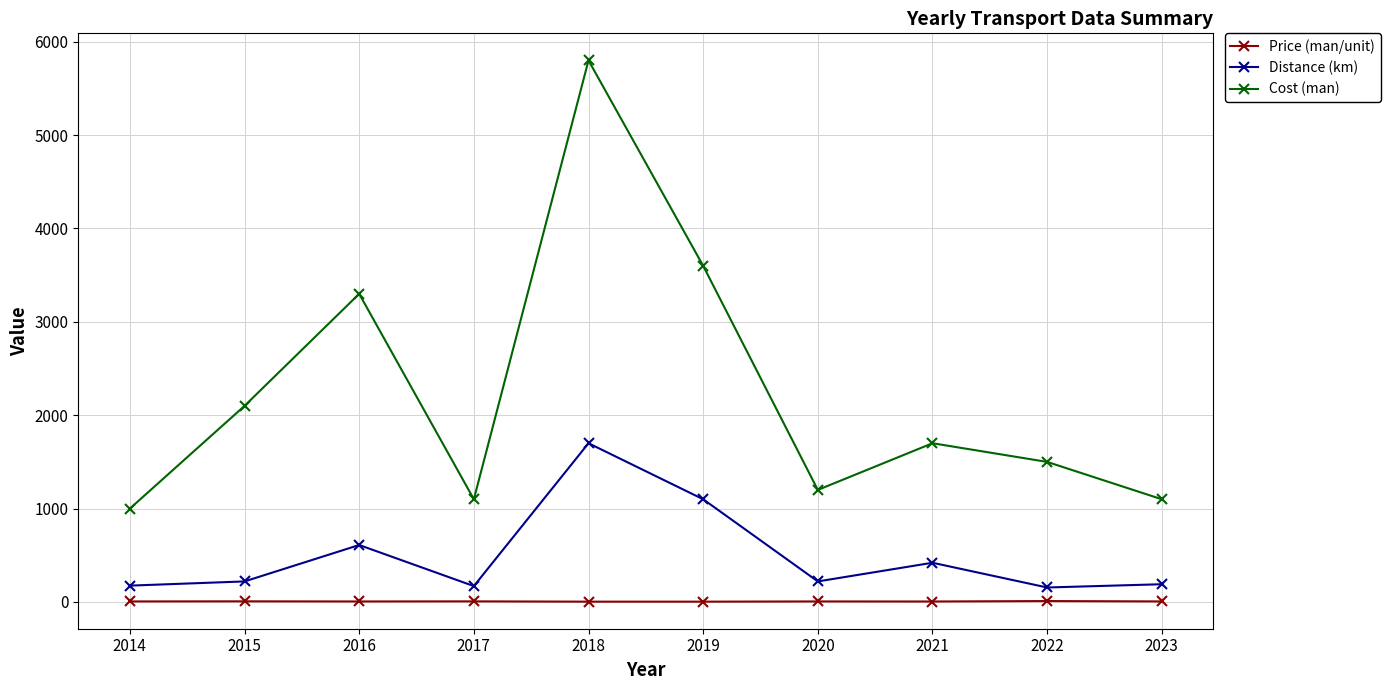

Which series changed the most between 2015 and 2019?

Cost (man)